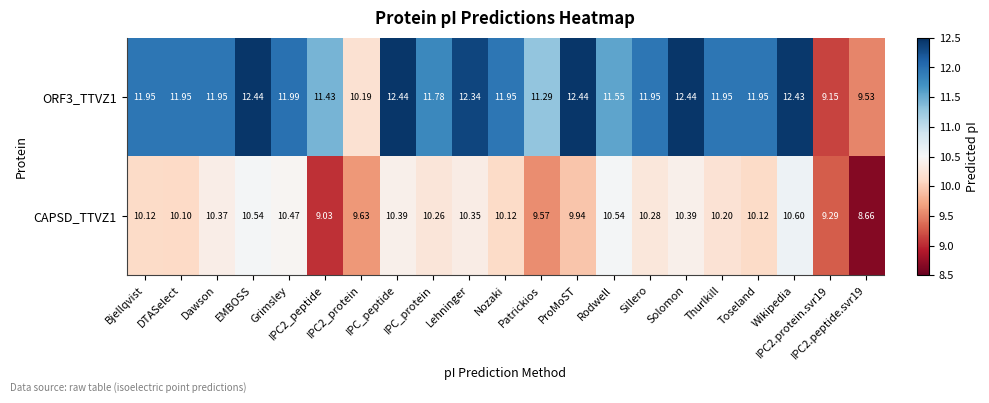

Reading left to right, list all the values displayed in this chart.

ORF3_TTVZ1: Bjellqvist=11.9	DTASelect=11.9	Dawson=11.9	EMBOSS=12.4	Grimsley=12.0	IPC2_peptide=11.4	IPC2_protein=10.2	IPC_peptide=12.4	IPC_protein=11.8	Lehninger=12.3	Nozaki=11.9	Patrickios=11.3	ProMoST=12.4	Rodwell=11.6	Sillero=11.9	Solomon=12.4	Thurlkill=11.9	Toseland=11.9	Wikipedia=12.4	IPC2.protein.svr19=9.2	IPC2.peptide.svr19=9.5
CAPSD_TTVZ1: Bjellqvist=10.1	DTASelect=10.1	Dawson=10.4	EMBOSS=10.5	Grimsley=10.5	IPC2_peptide=9.0	IPC2_protein=9.6	IPC_peptide=10.4	IPC_protein=10.3	Lehninger=10.3	Nozaki=10.1	Patrickios=9.6	ProMoST=9.9	Rodwell=10.5	Sillero=10.3	Solomon=10.4	Thurlkill=10.2	Toseland=10.1	Wikipedia=10.6	IPC2.protein.svr19=9.3	IPC2.peptide.svr19=8.7